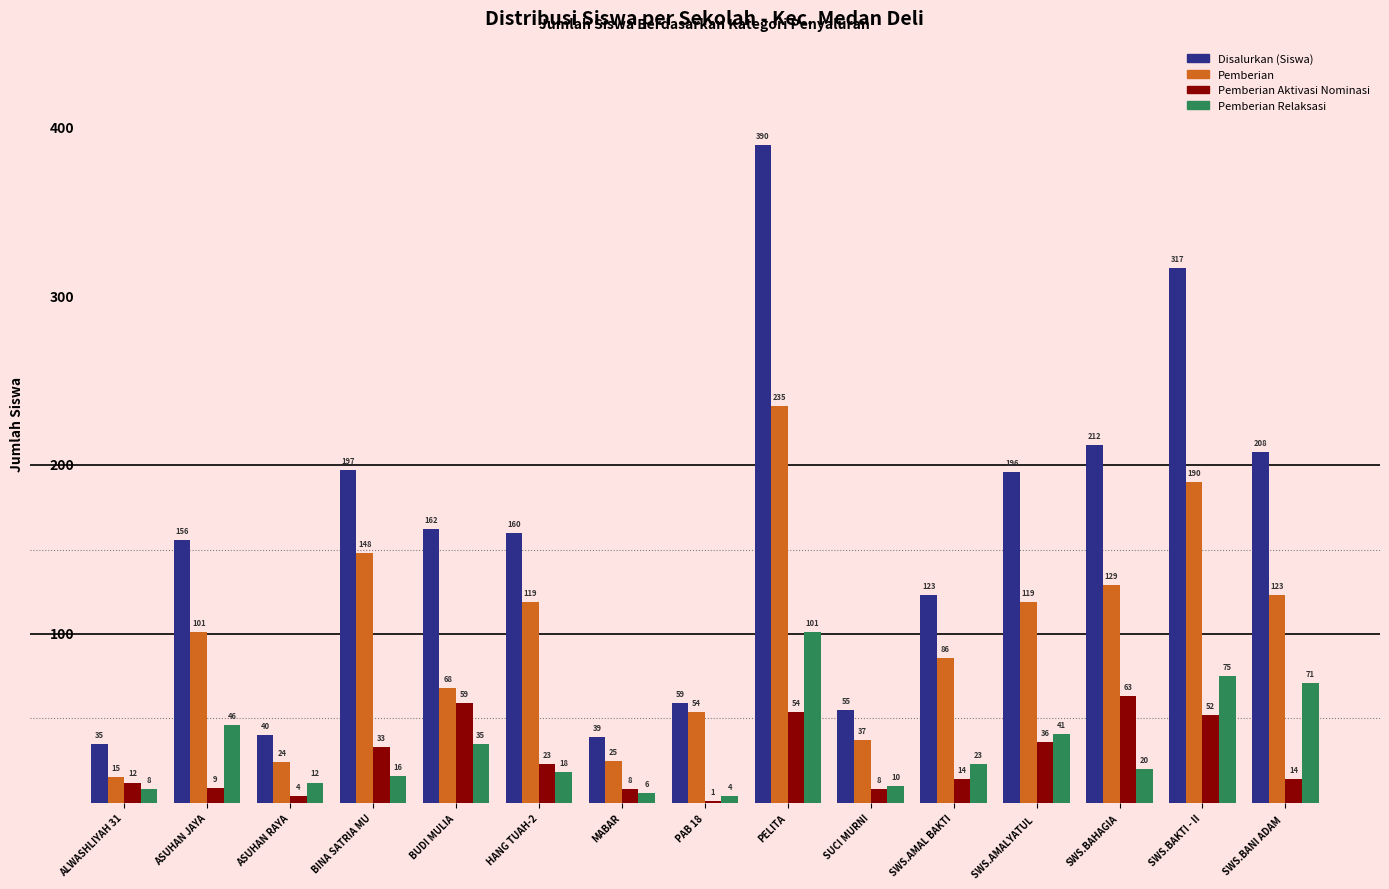

Are the bars grouped side by side (vs. stacked)?

Yes